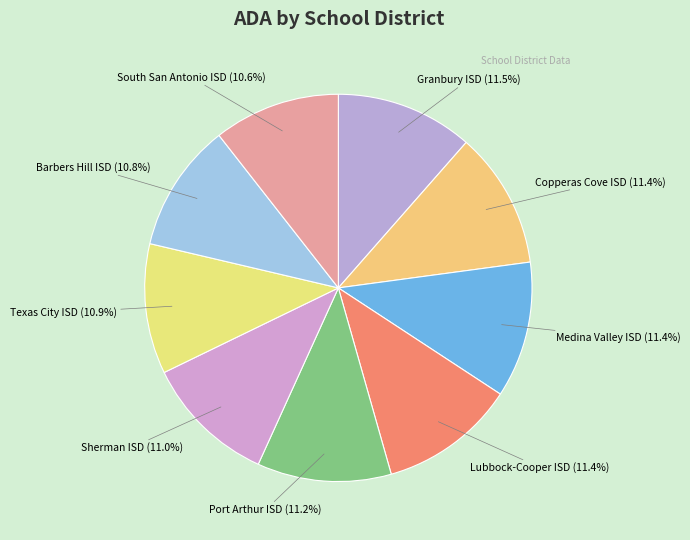

To the nearest percent, what is the difference between the largest and smallest slice percentages?

1%